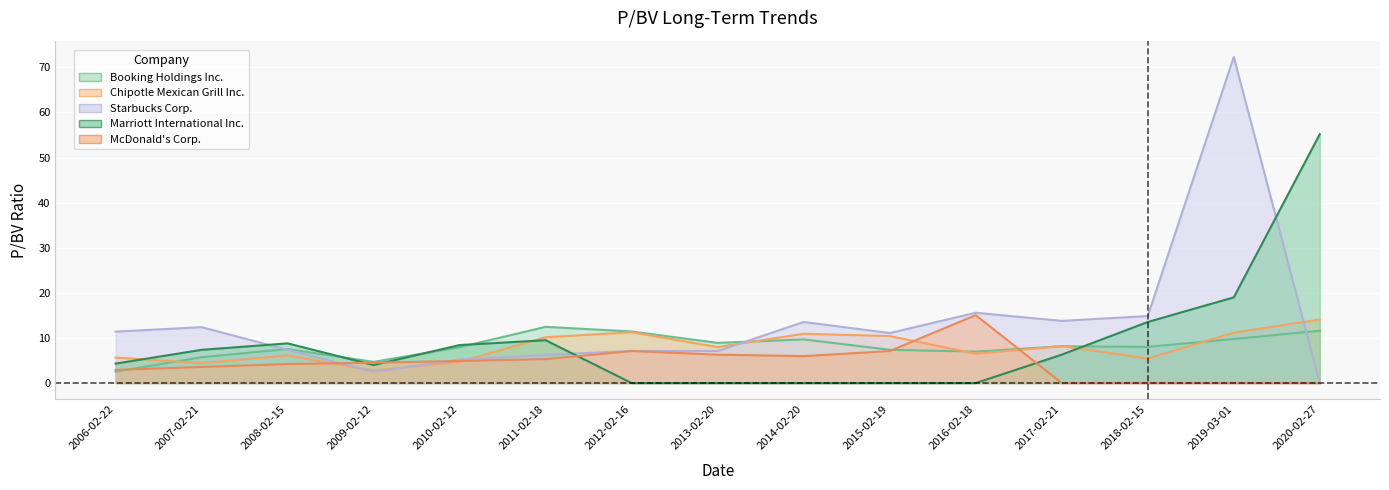

What position from the left is 2018-02-15?

13